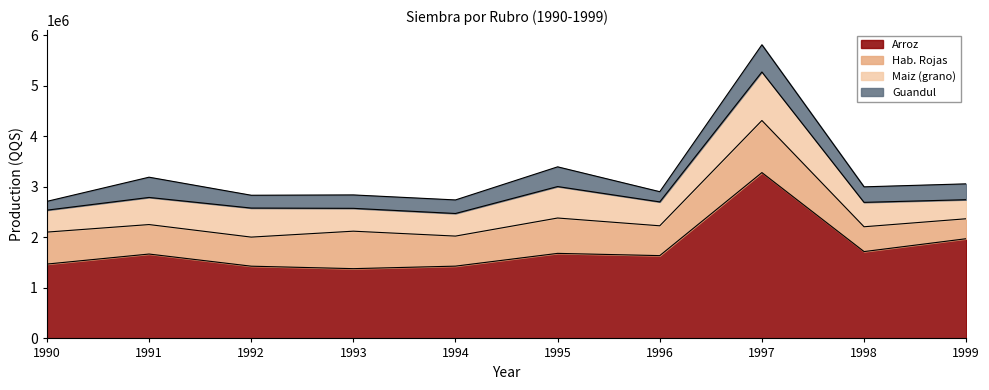

What is the spread (max minus min) of values at 1995?

1292305